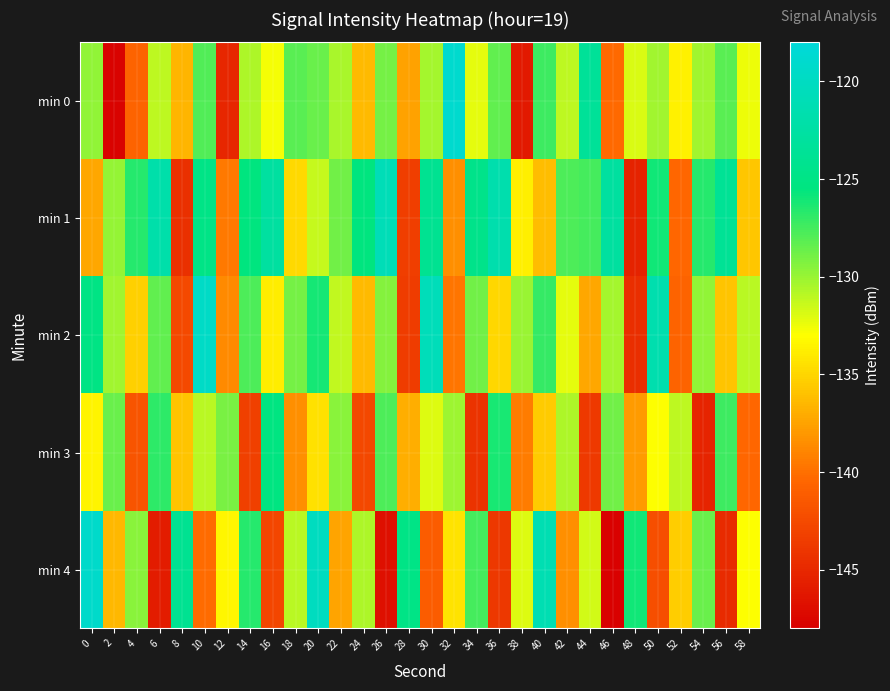

Between 14 and 54, which series saw the biggest shift?

min 2